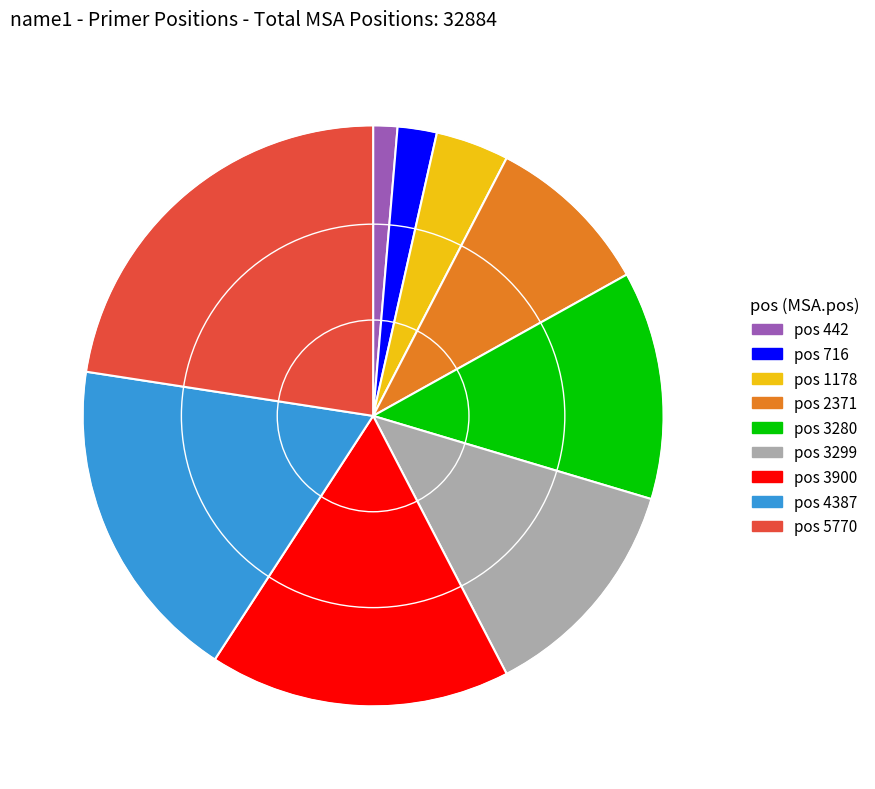

Is there any slice that represents more than half of the pie?

No